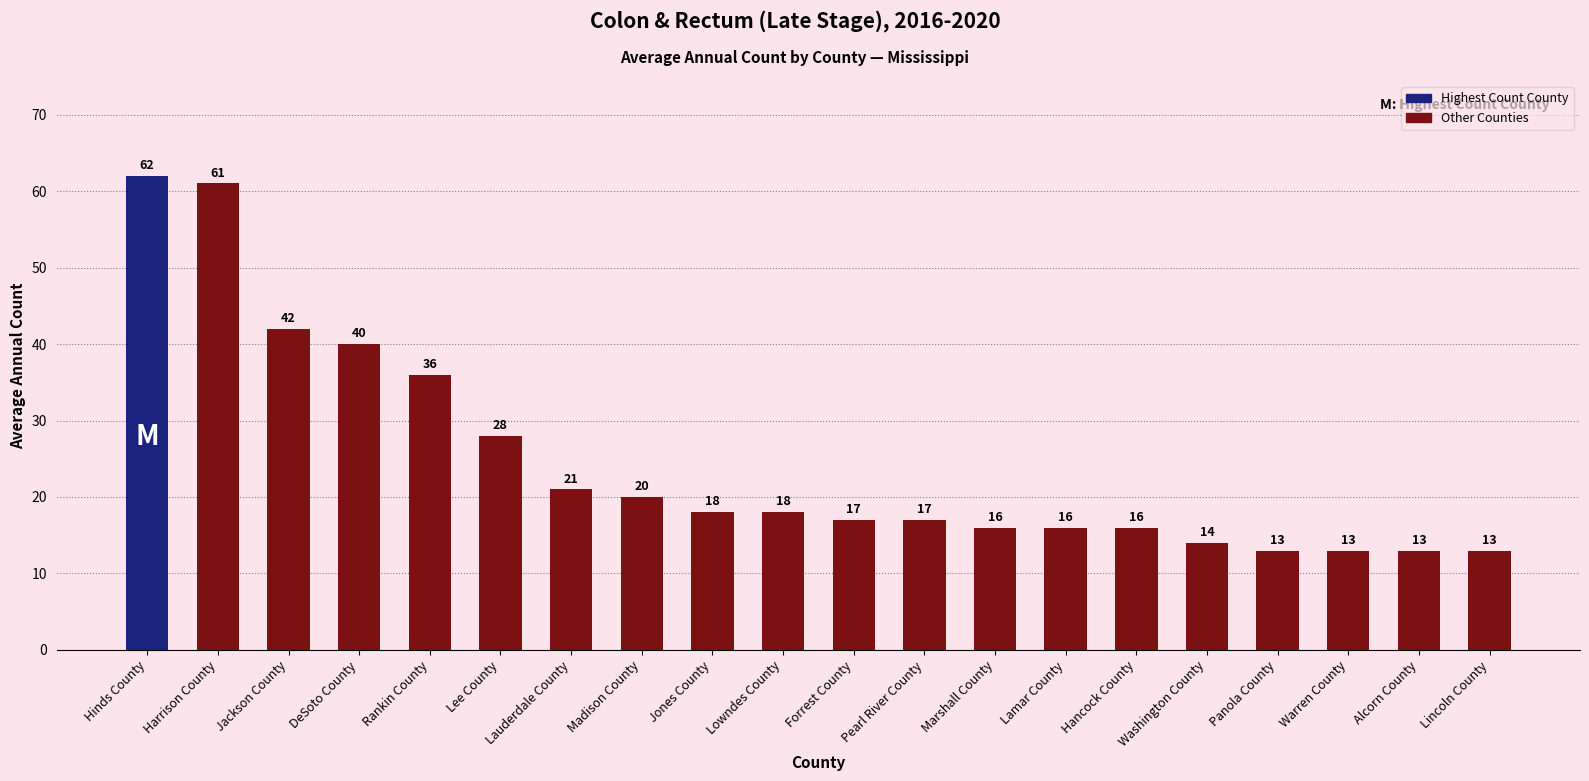

Reading right to left, transcribe all the data shown in this chart.

Lincoln County=13	Alcorn County=13	Warren County=13	Panola County=13	Washington County=14	Hancock County=16	Lamar County=16	Marshall County=16	Pearl River County=17	Forrest County=17	Lowndes County=18	Jones County=18	Madison County=20	Lauderdale County=21	Lee County=28	Rankin County=36	DeSoto County=40	Jackson County=42	Harrison County=61	Hinds County=62